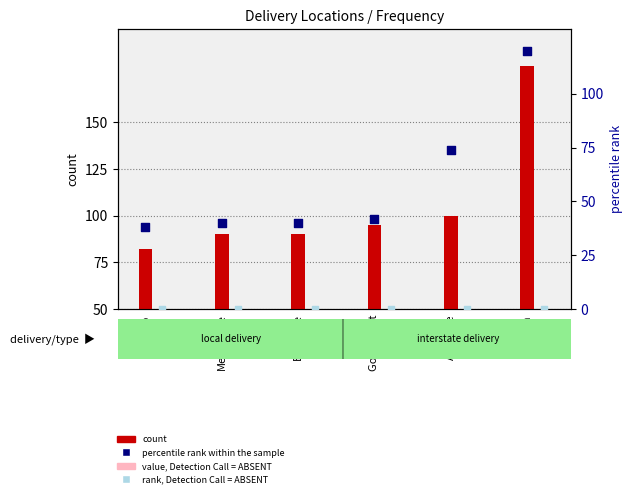

Is the value of count at Adelaide greater than the value of percentile rank within the sample at Melbourne?

Yes